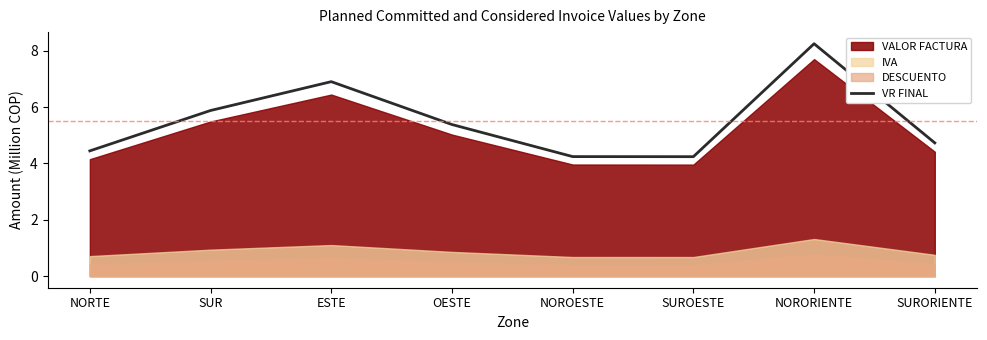

Is it true that the value at NORORIENTE is 8.2?

True